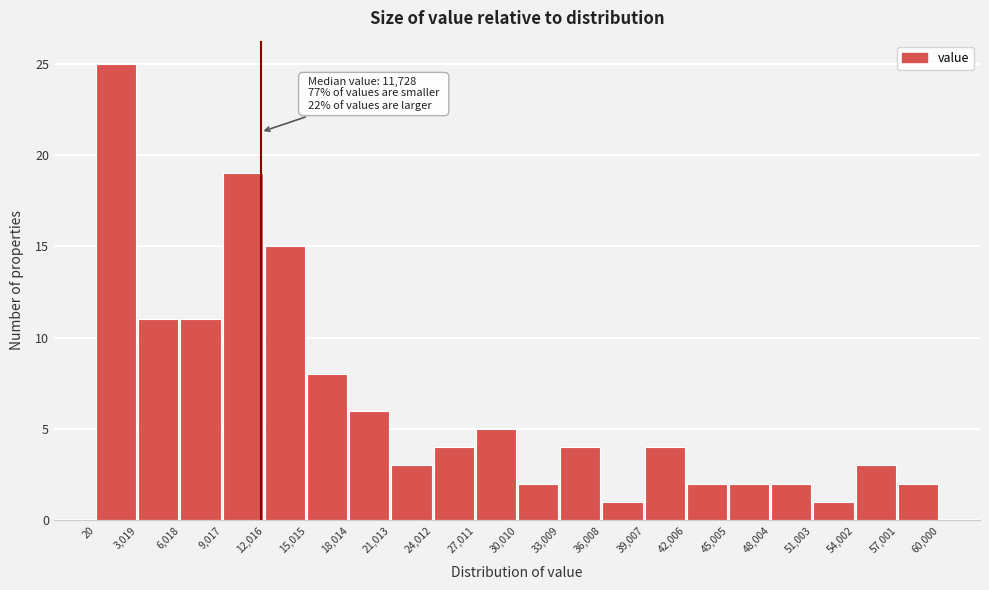

Which range on the x-axis has the tallest bar?

20 to 3,019